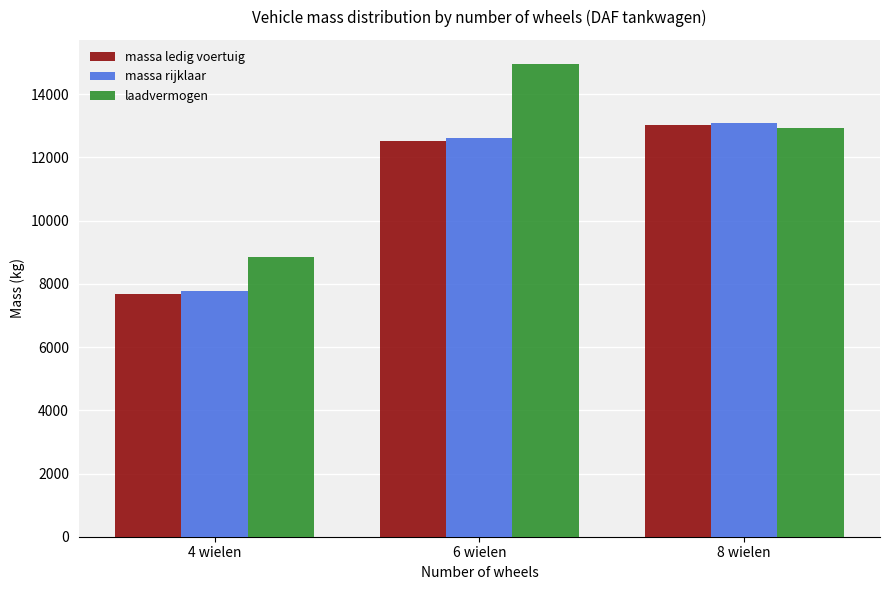

Count the number of categories in the chart.

3